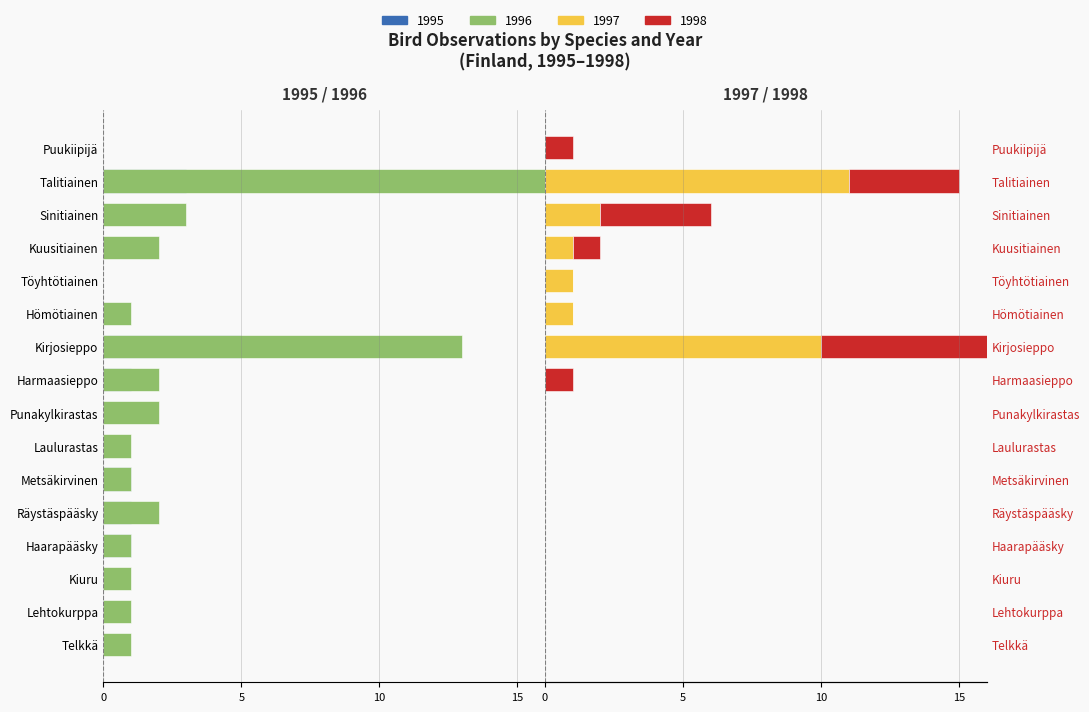

What is the total value across all series at Haarapääsky?

-2